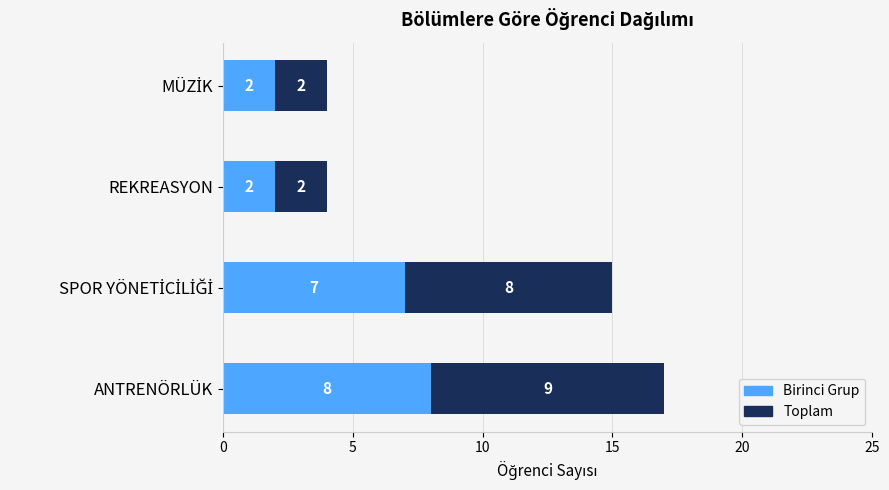

What is the total value across all series at ANTRENÖRLÜK?

17